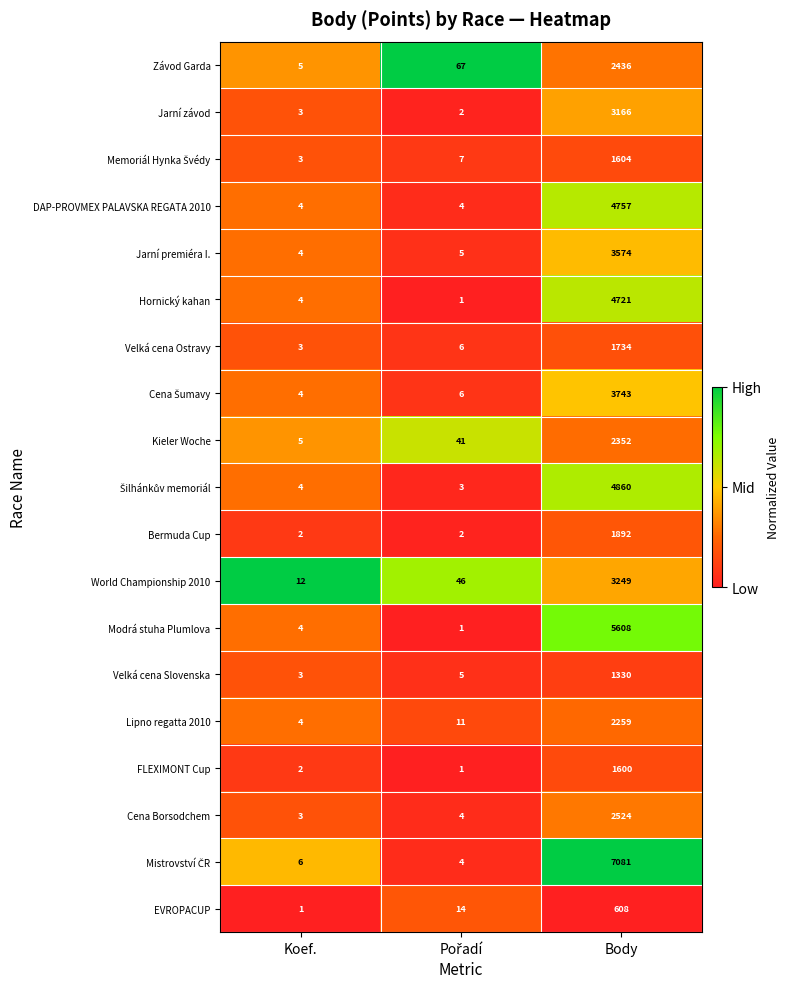

What is the sum of all Lipno regatta 2010 values?

2274